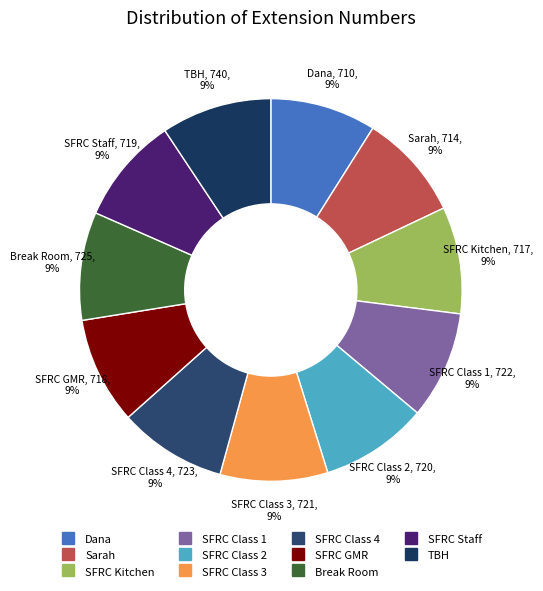

Is it true that SFRC Class 3 is 9% of the pie?

True